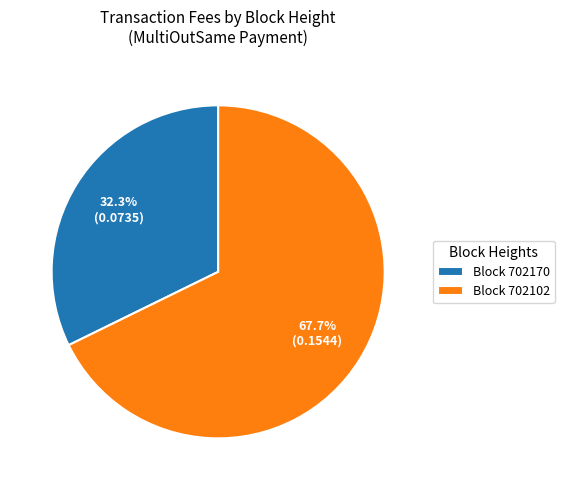

What is the smallest slice in the pie chart?

Block 702170